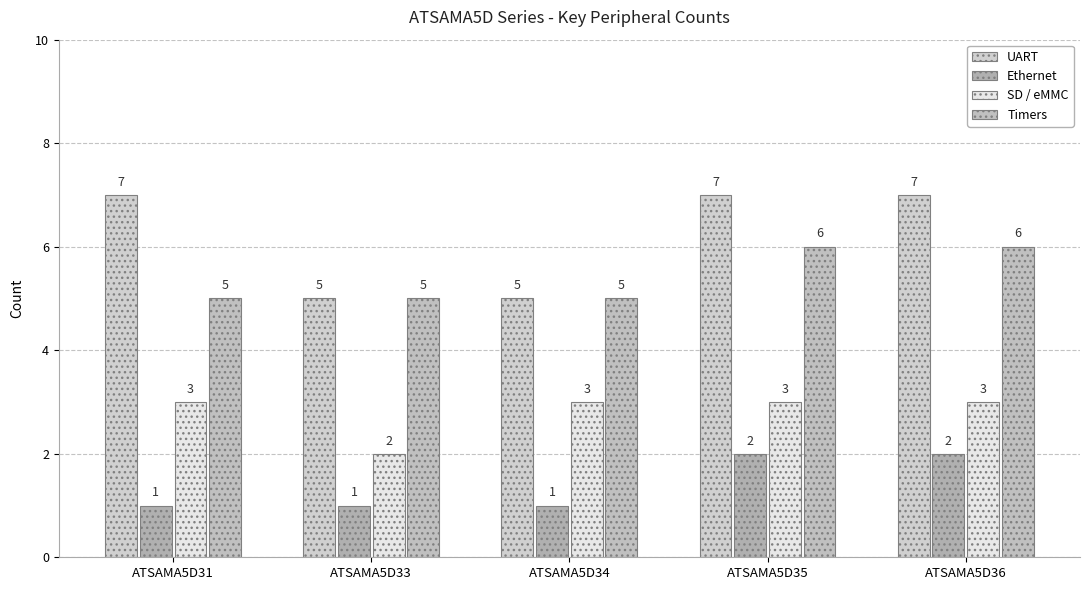

At which category does the chart reach its peak across all series?

ATSAMA5D31